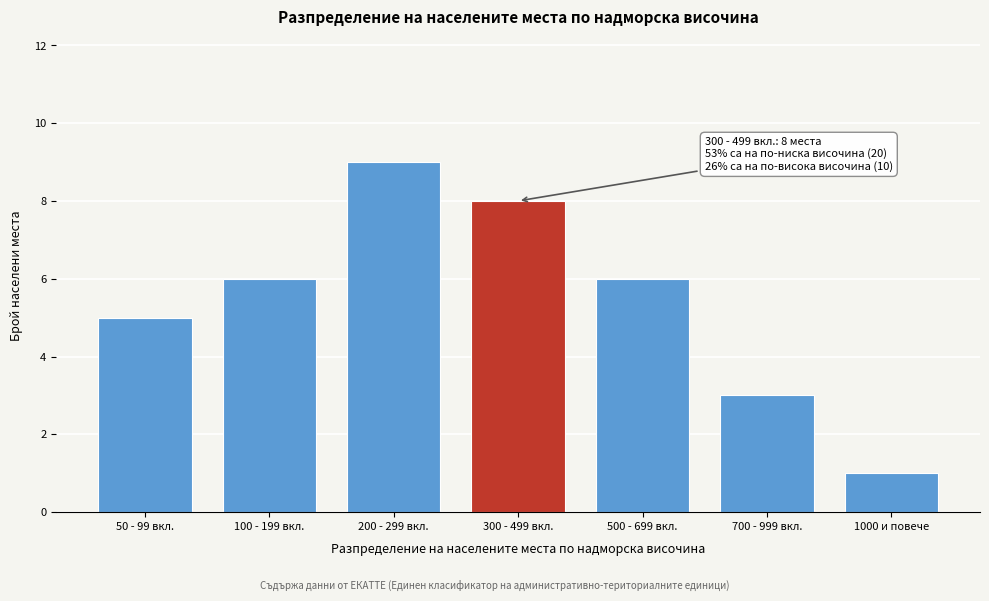

Reading left to right, extract all data points from this chart.

5	6	9	8	6	3	1